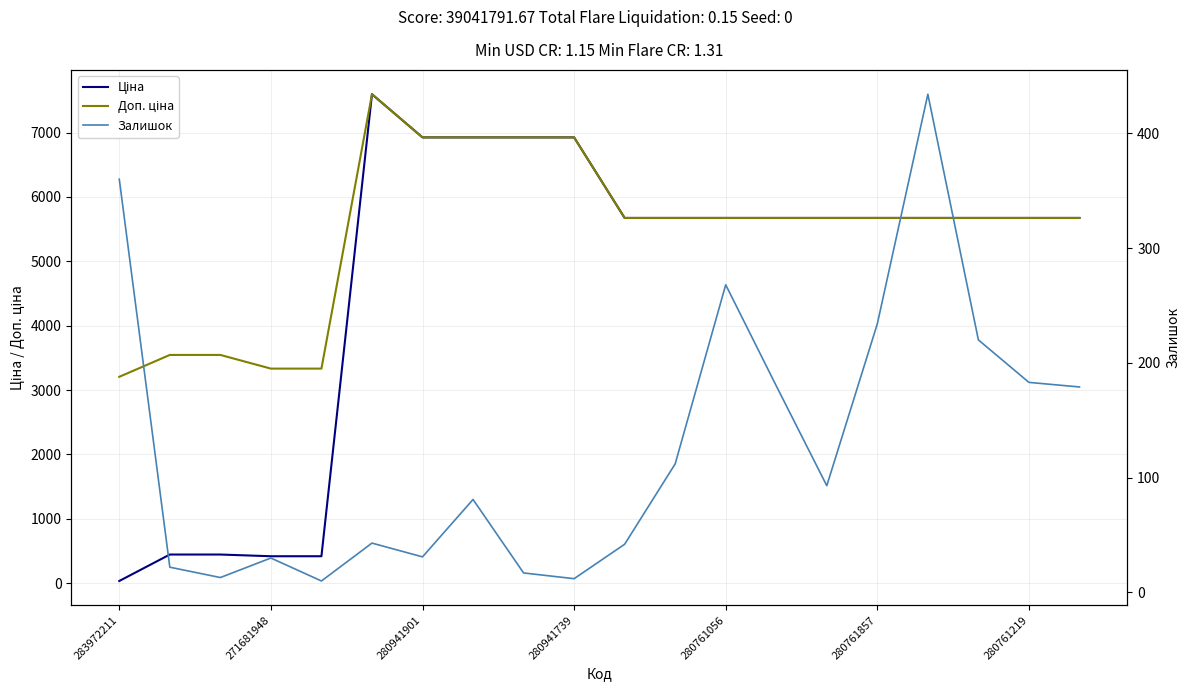

How many interior local peaks does the Залишок series have?

5